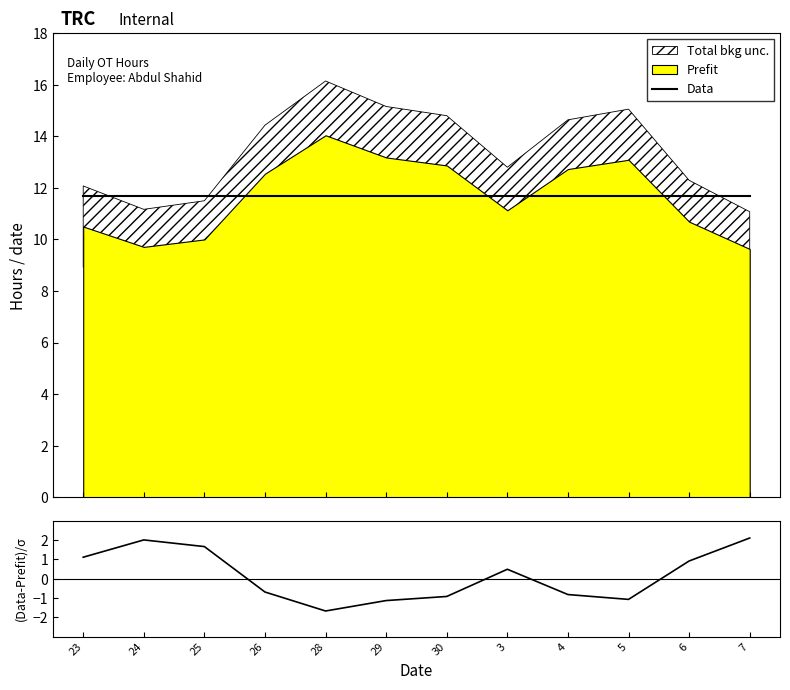

True or false: Data and (Data-Prefit)/σ intersect in this chart.

False